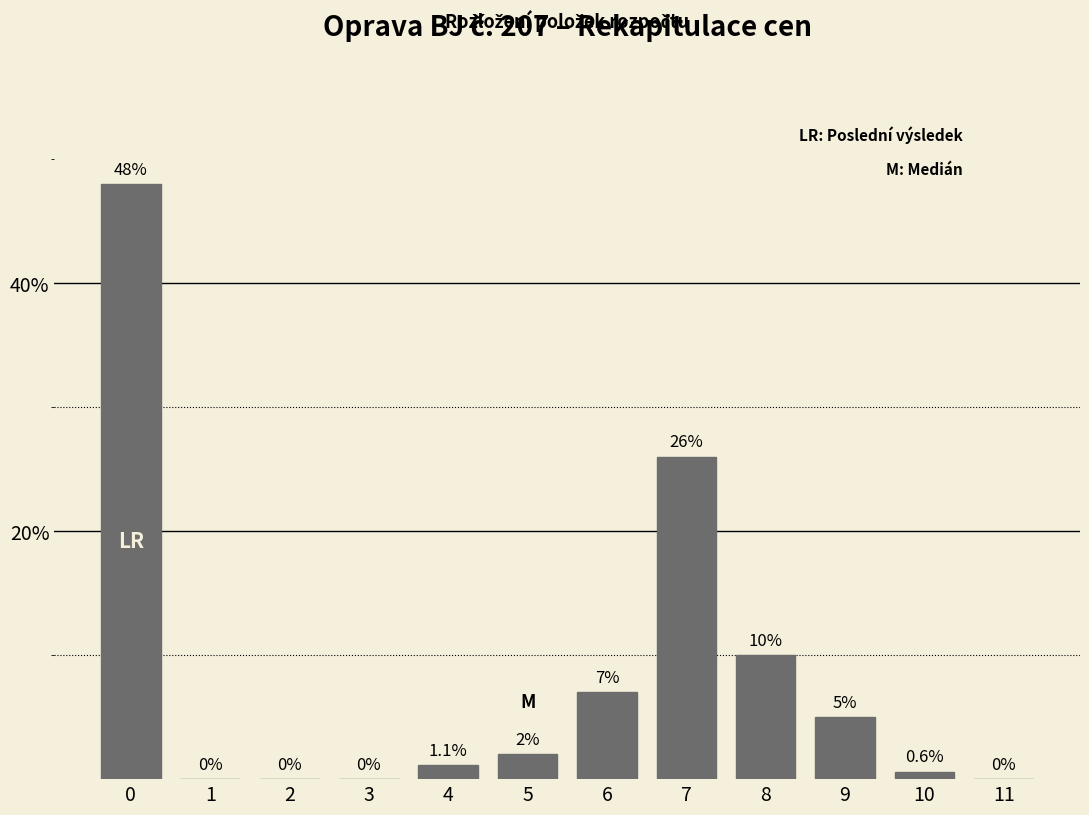

Reading left to right, list all the values displayed in this chart.

0=48.0	1=0.0	2=0.0	3=0.0	4=1.1	5=2.0	6=7.0	7=26.0	8=10.0	9=5.0	10=0.6	11=0.0